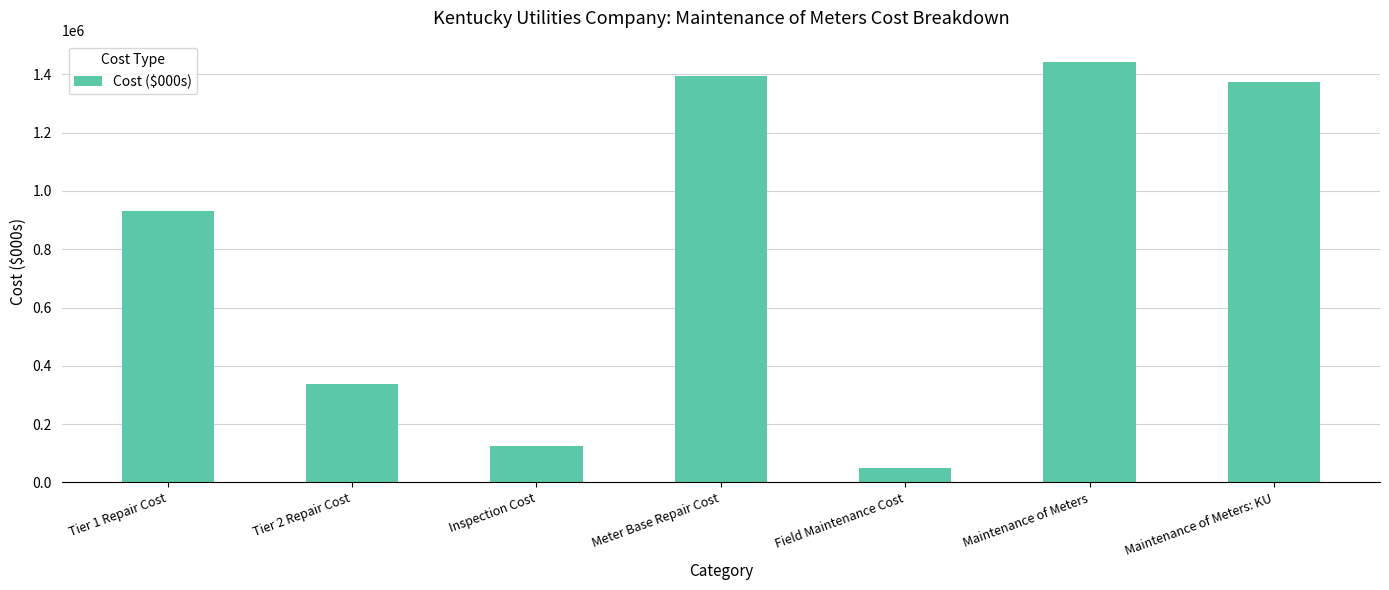

What is the value of the 1st bar from the left?

929632.0